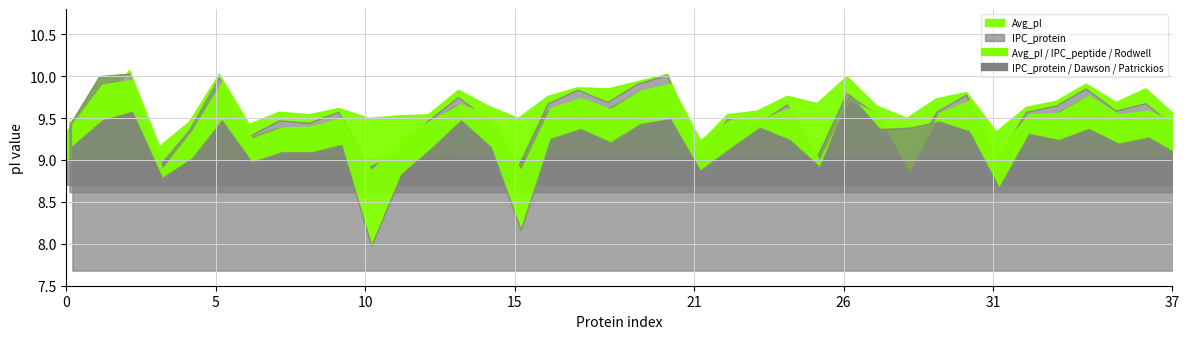

Which series changed the most between 22 and 32?

Patrickios